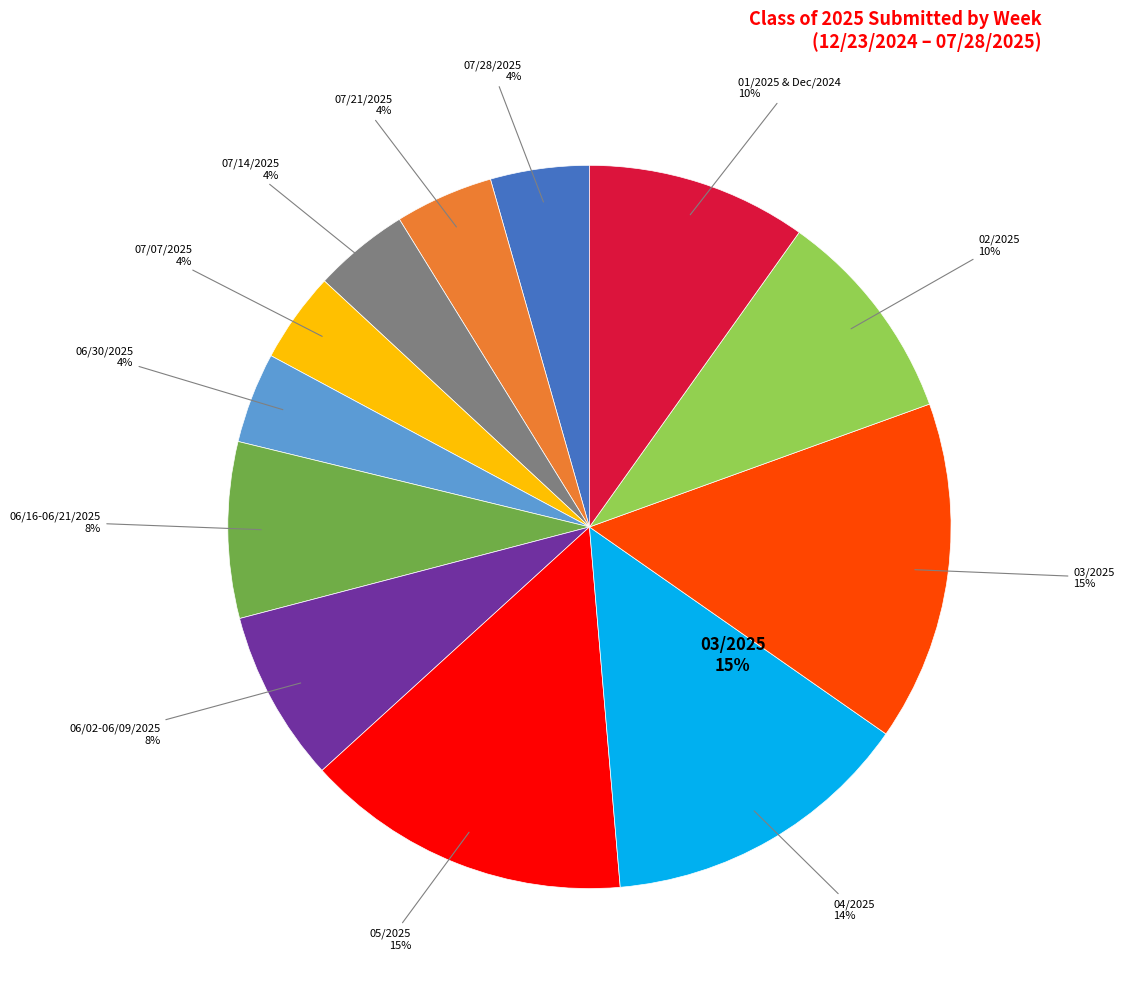

The 01/20/2025 slice represents 10% of the pie. True or false?

False